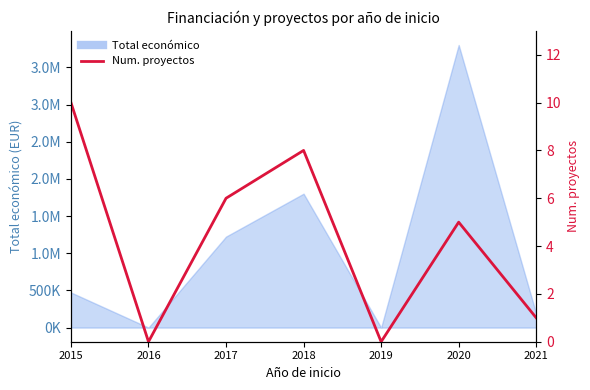

Reading left to right, transcribe all the data shown in this chart.

10	0	6	8	0	5	1